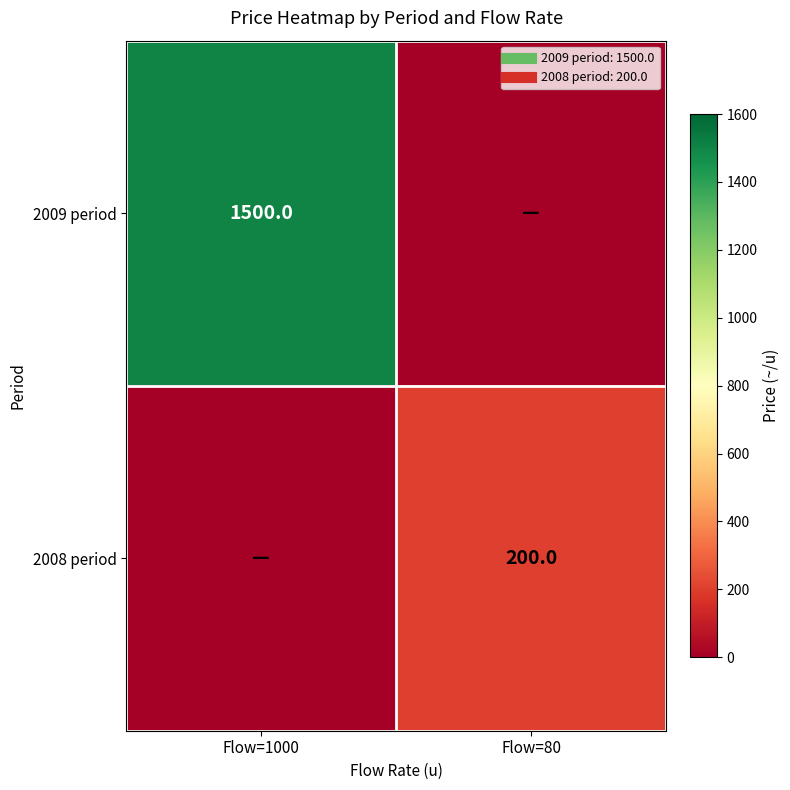

Which has a higher value, Flow=80 or Flow=1000?

Flow=1000